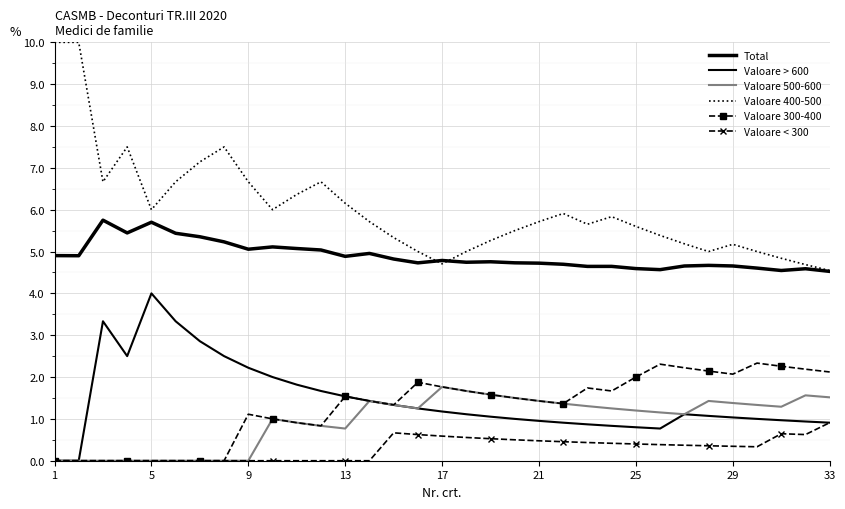

True or false: Total and Valoare < 300 cross at least once.

False